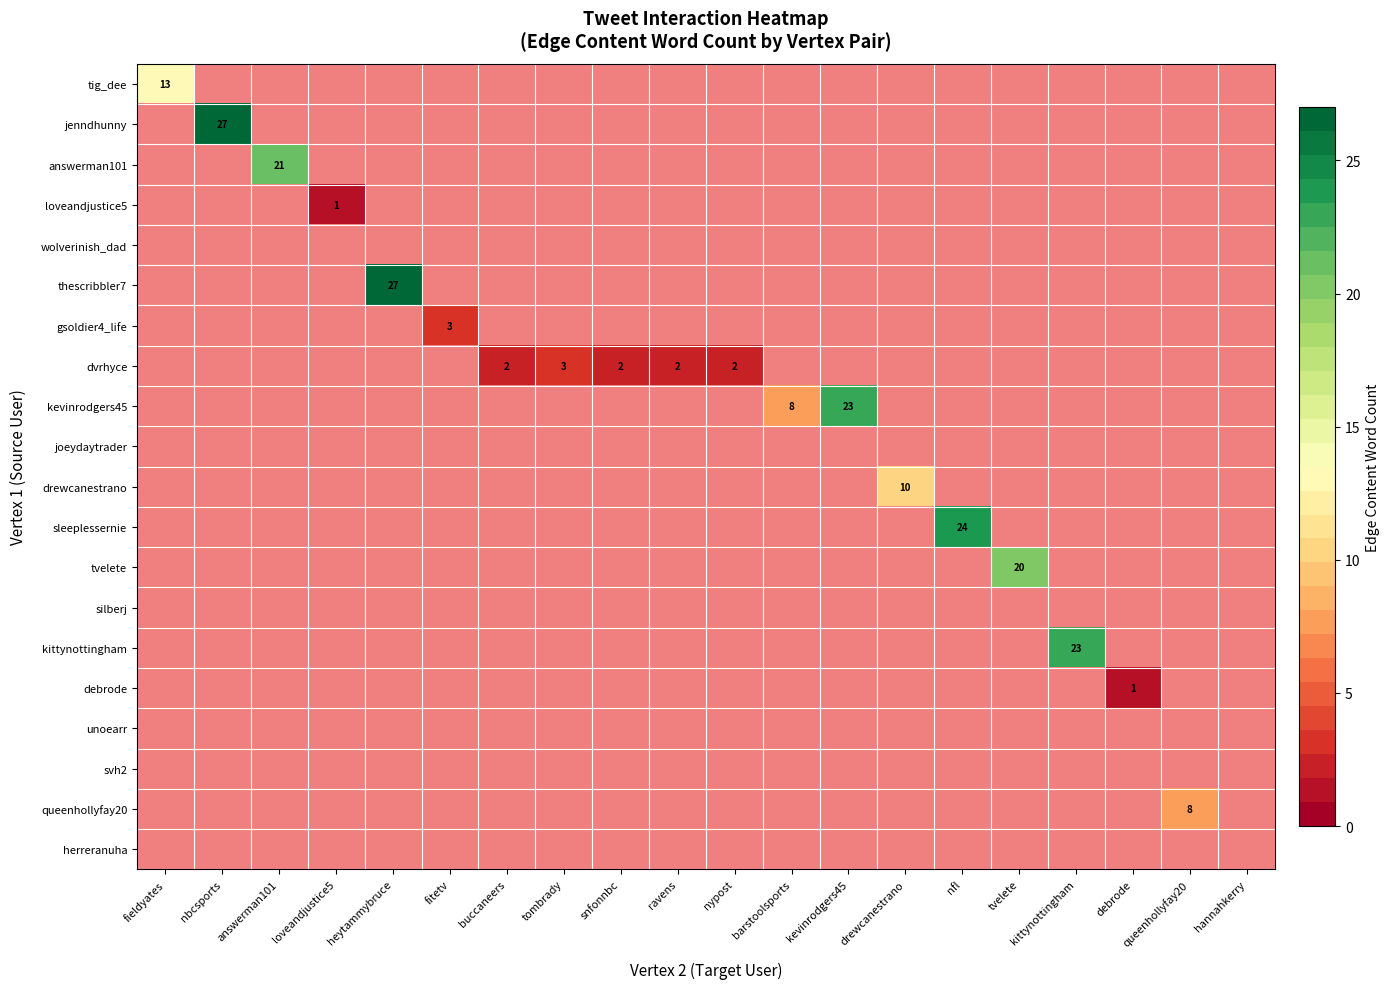

Rank the series at queenhollyfay20 from highest to lowest value.

queenhollyfay20, tig_dee, jenndhunny, answerman101, loveandjustice5, wolverinish_dad, thescribbler7, gsoldier4_life, dvrhyce, kevinrodgers45, joeydaytrader, drewcanestrano, sleeplessernie, tvelete, silberj, kittynottingham, debrode, unoearr, svh2, herreranuha